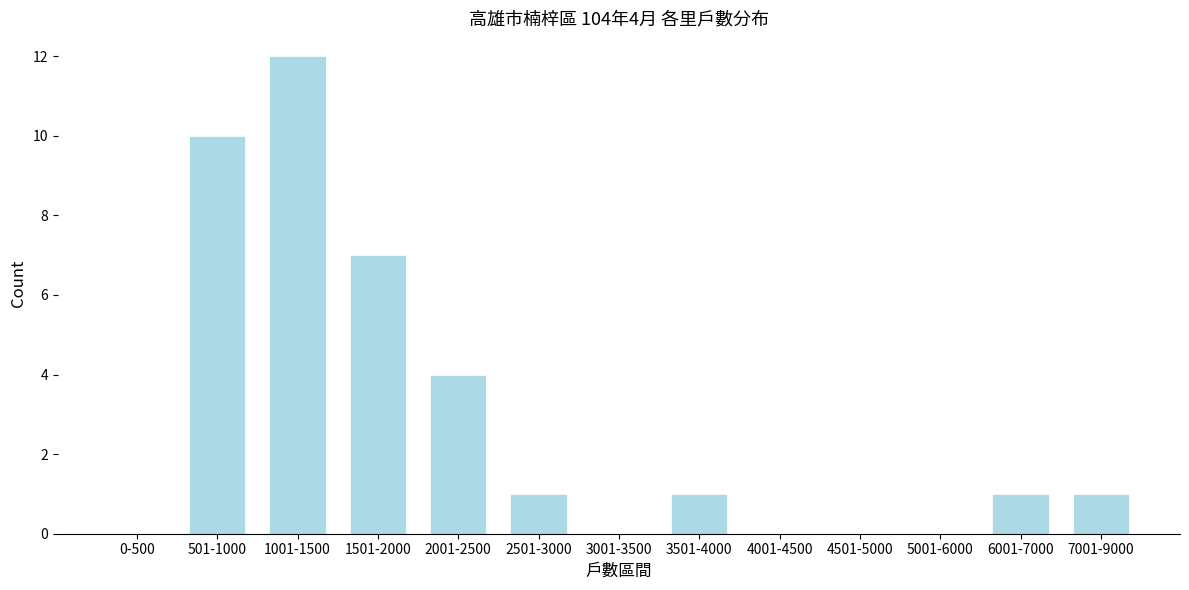

Reading left to right, list all the values displayed in this chart.

0-500=0	501-1000=10	1001-1500=12	1501-2000=7	2001-2500=4	2501-3000=1	3001-3500=0	3501-4000=1	4001-4500=0	4501-5000=0	5001-6000=0	6001-7000=1	7001-9000=1